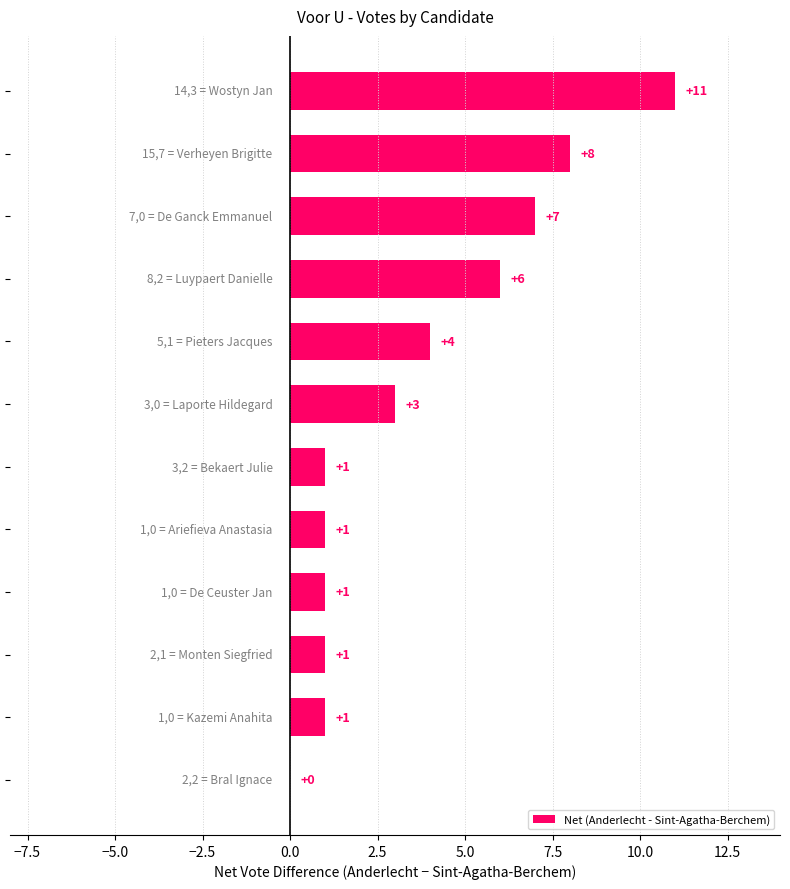

How many categories are shown in the chart?

12